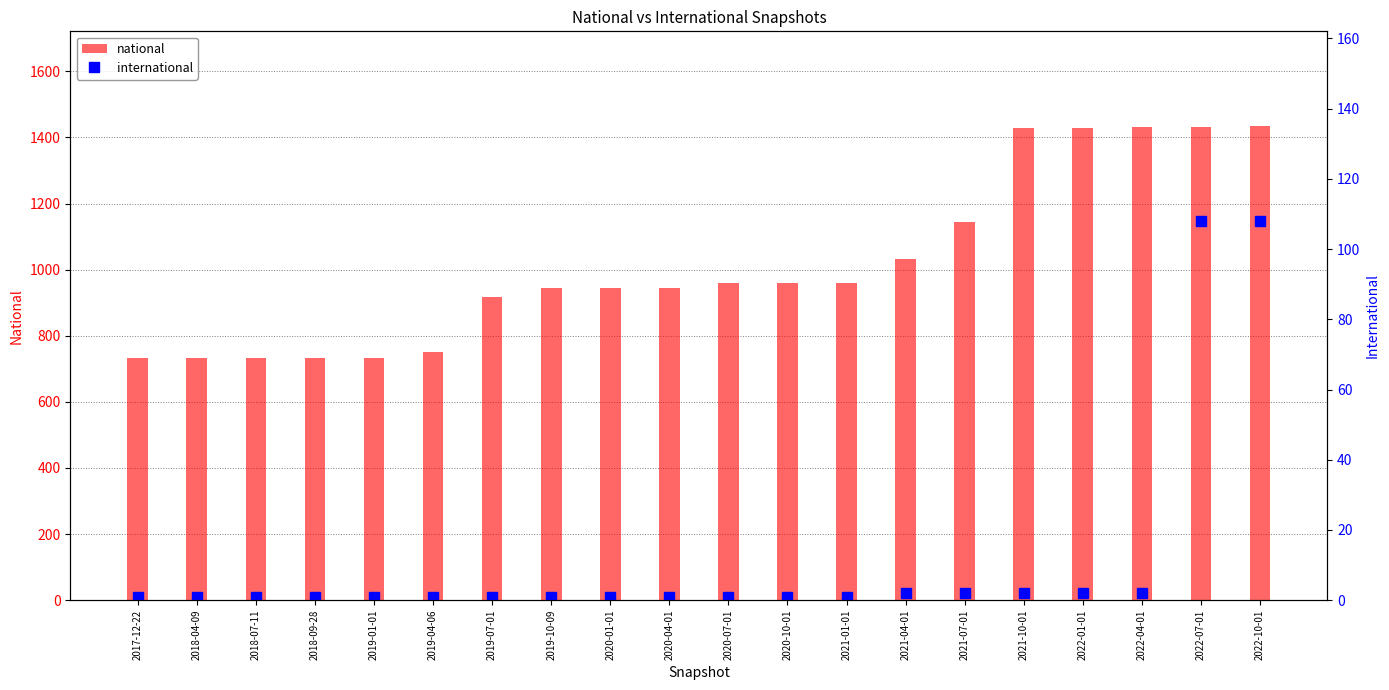

Which series has the widest spread of values?

national